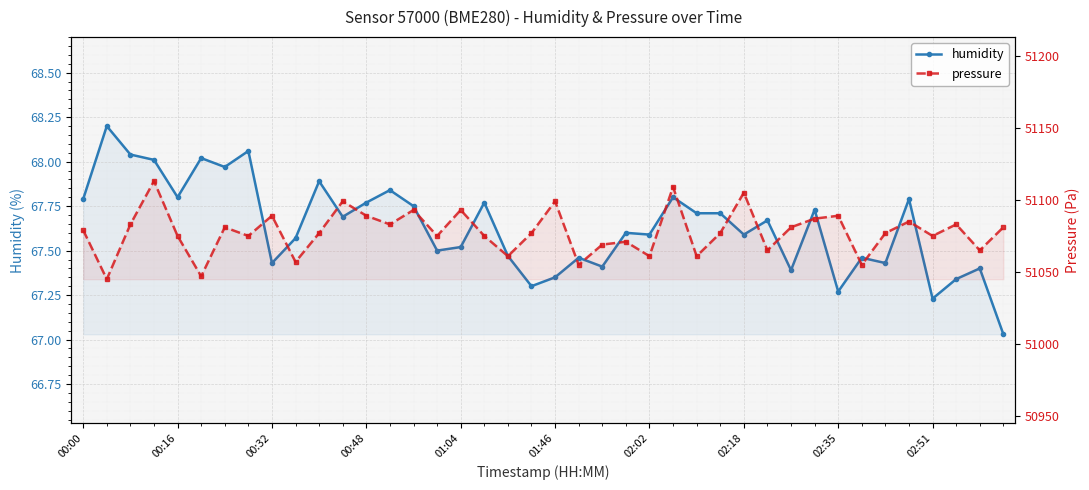

How many interior local peaks does the pressure series have?

13